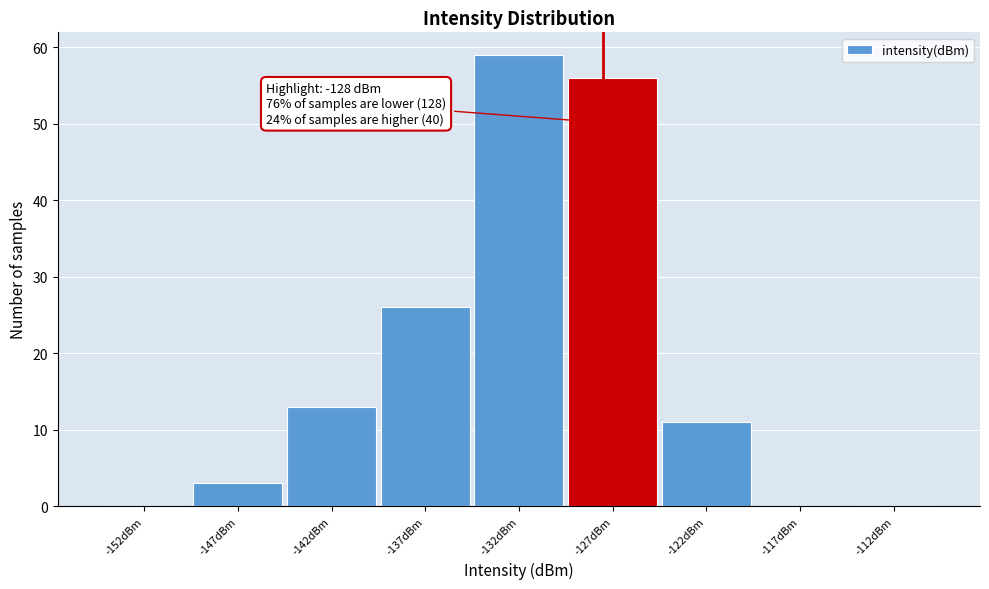

Reading left to right, what are all the values shown in this chart?

-152dBm=0	-147dBm=3	-142dBm=13	-137dBm=26	-132dBm=59	-127dBm=56	-122dBm=11	-117dBm=0	-112dBm=0